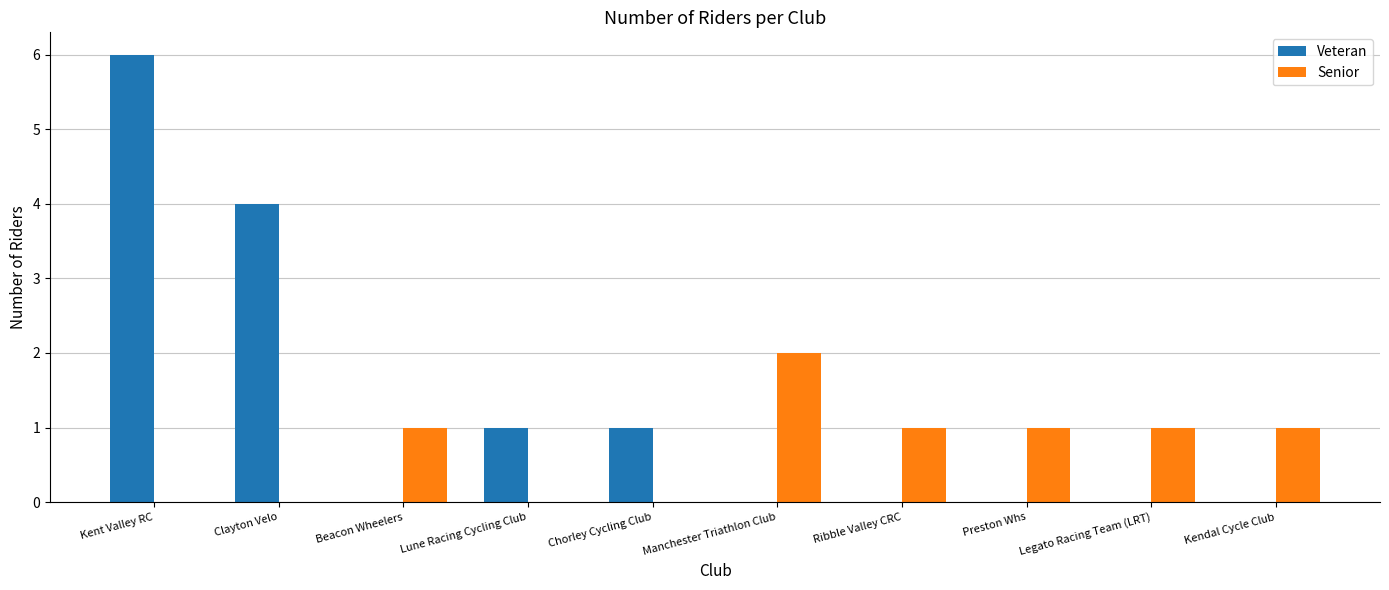

Which series changed the most between Kent Valley RC and Manchester Triathlon Club?

Veteran